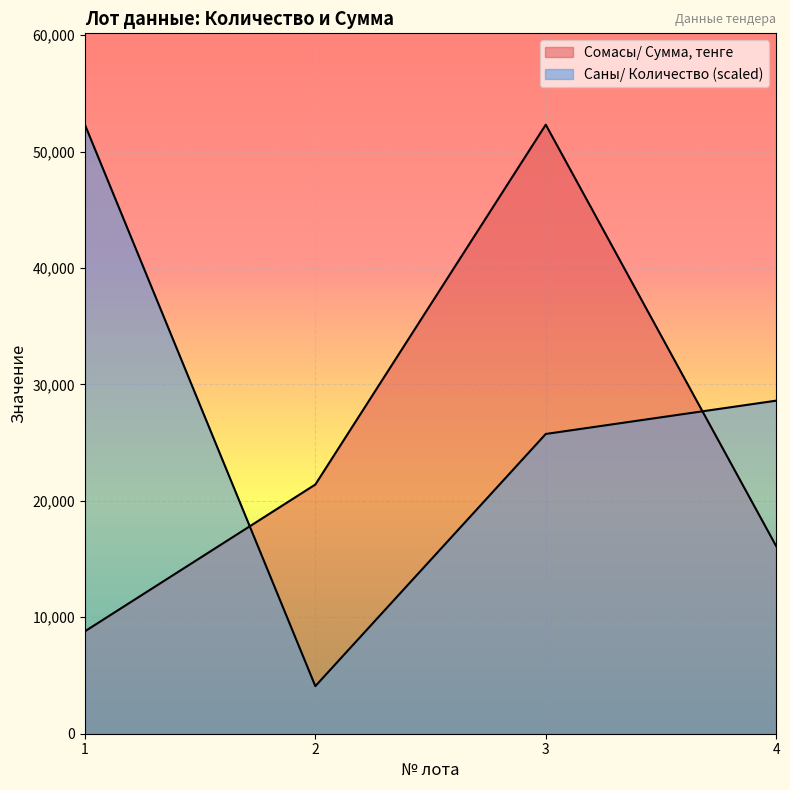

Rank the series by their average value, from lowest to highest.

Сомасы/ Сумма, тенге, Саны/ Количество